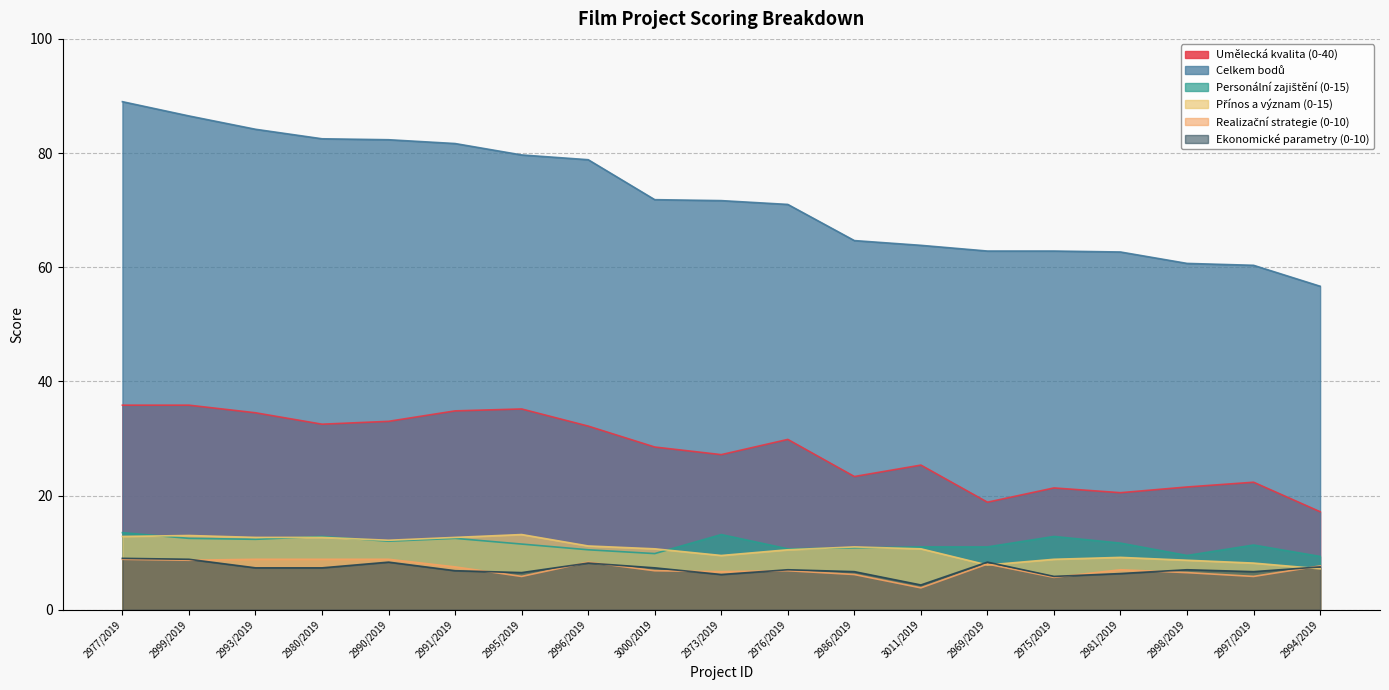

Which series has the largest range (max minus min)?

Celkem bodů